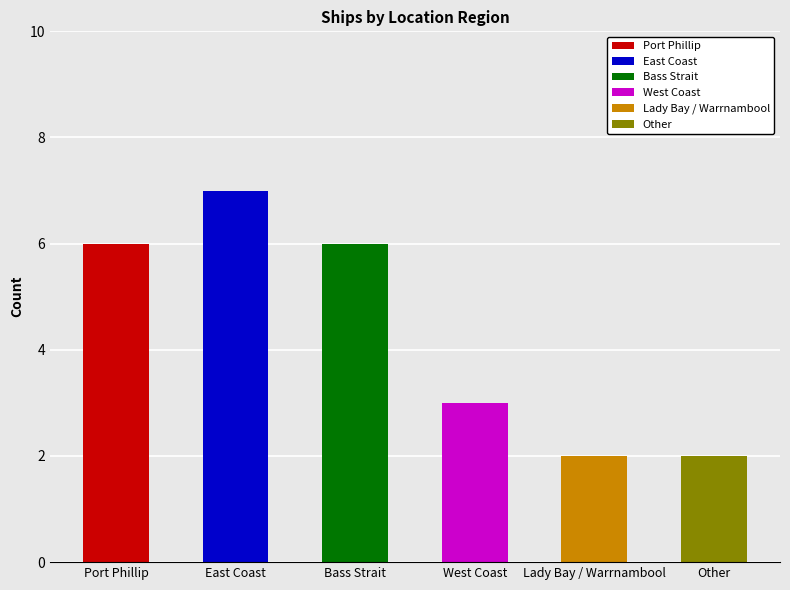

What is the smallest value displayed?

2